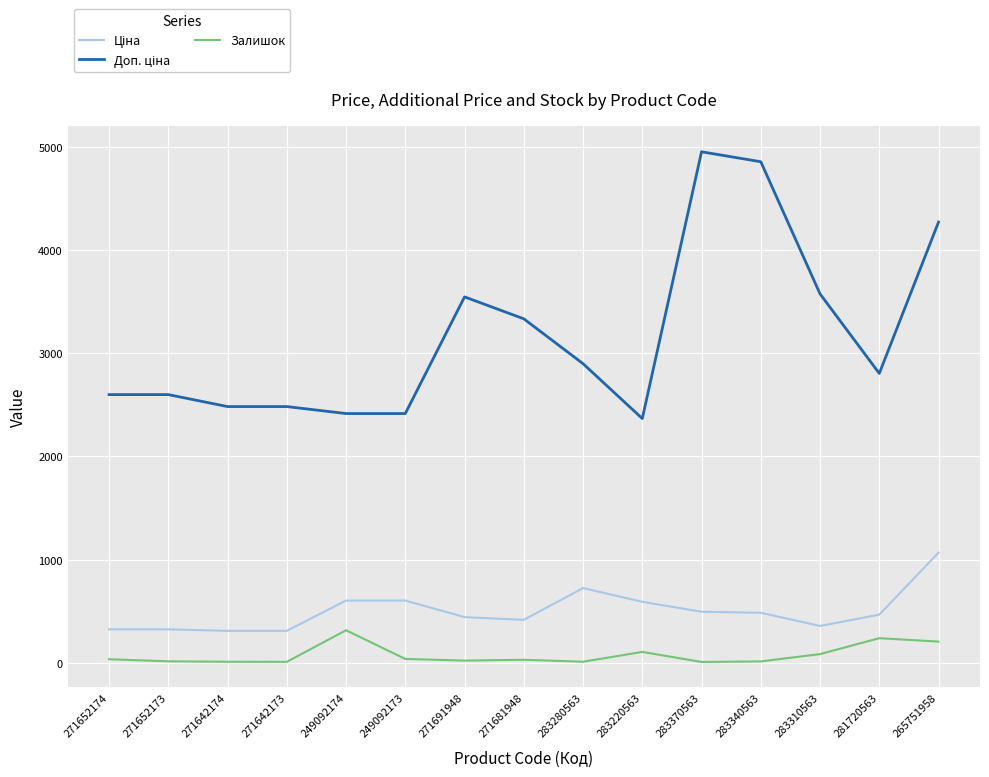

What is the maximum value shown in the chart?

4950.4